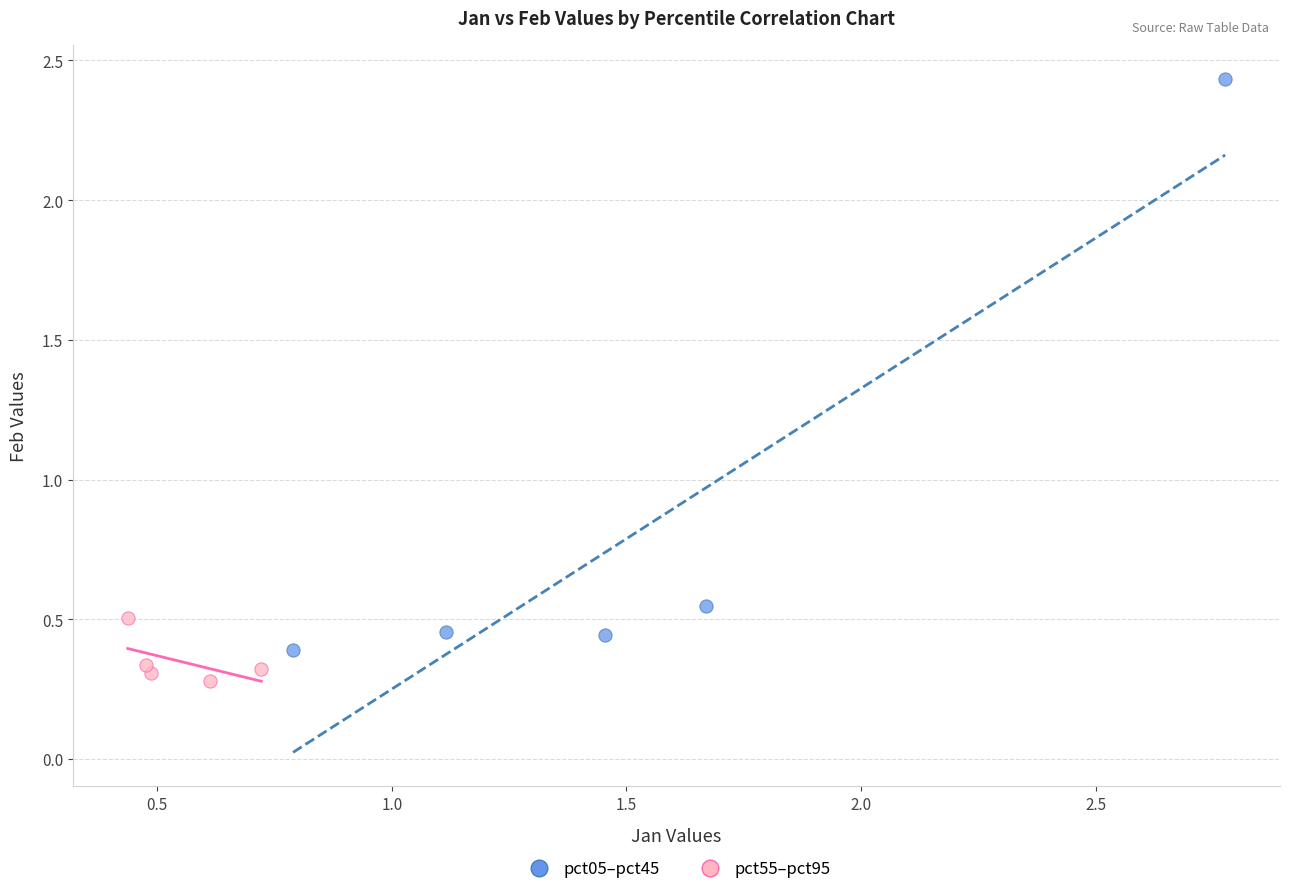

Which series contains the highest Y value?

pct05–pct45